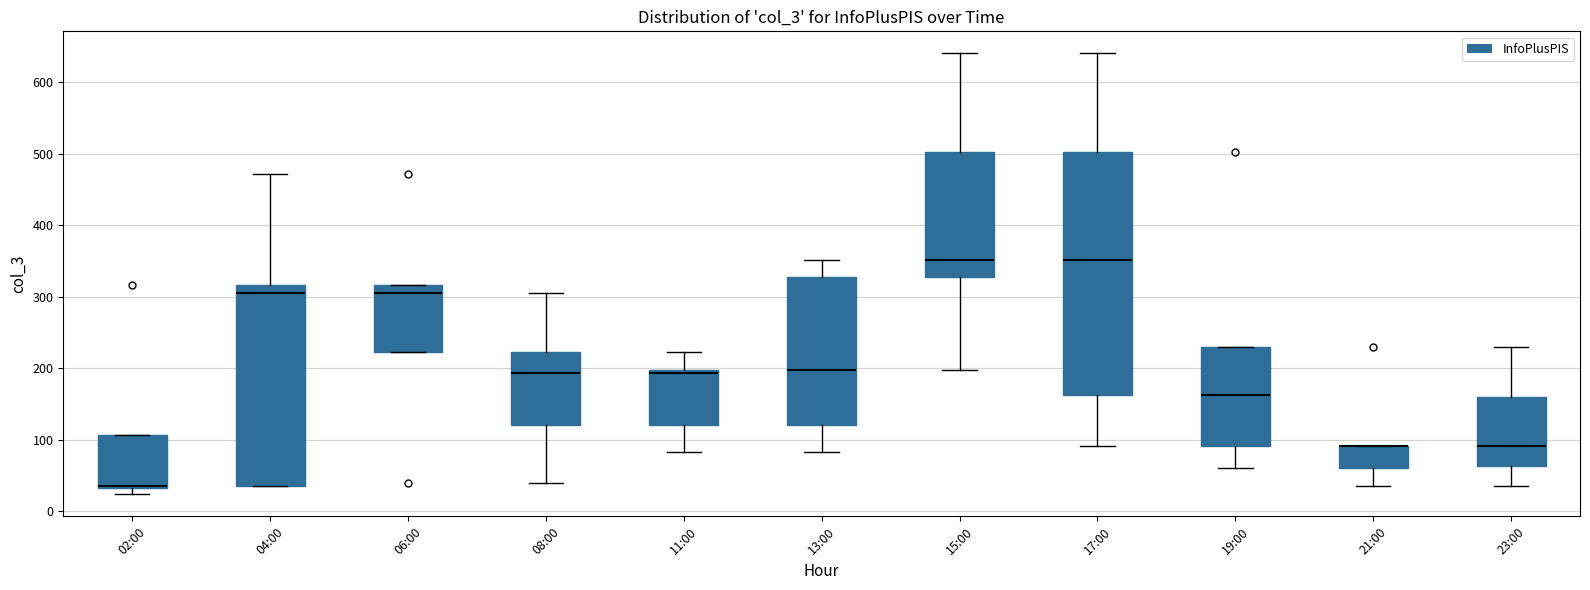

Reading left to right, read every box against the y-axis: the position of its median line, the range the box covers, and the ends of its whiskers. The values are not printed on the chart, so give them approximately, as read against the axis.

02:00: median 40, box 30 to 110, whiskers 20 to 110
04:00: median 310, box 40 to 320, whiskers 40 to 470
06:00: median 310, box 220 to 320, whiskers 220 to 320
08:00: median 190, box 120 to 220, whiskers 40 to 310
11:00: median 190, box 120 to 200, whiskers 80 to 220
13:00: median 200, box 120 to 330, whiskers 80 to 350
15:00: median 350, box 330 to 500, whiskers 200 to 640
17:00: median 350, box 160 to 500, whiskers 90 to 640
19:00: median 160, box 90 to 230, whiskers 60 to 230
21:00: median 90 (drawn on the box's upper edge), box 60 to 90, whiskers 40 to 90
23:00: median 90, box 60 to 160, whiskers 40 to 230